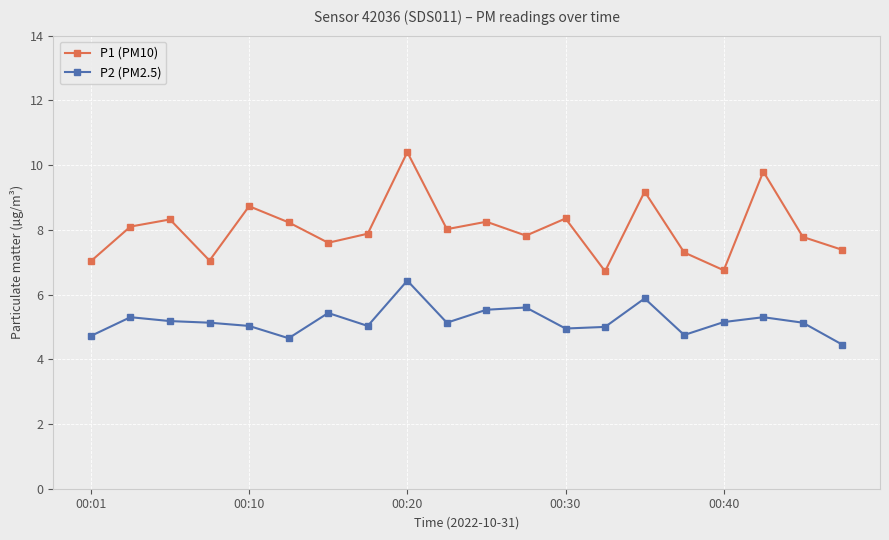

Which series has the largest total across all categories?

P1 (PM10)